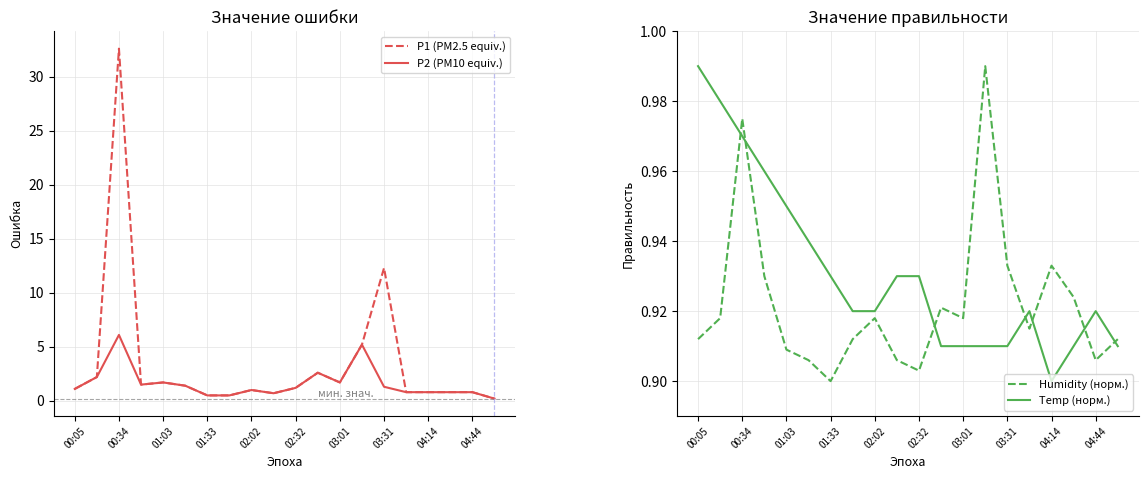

What is the maximum value for P1 (PM2.5 equiv.)?

32.6